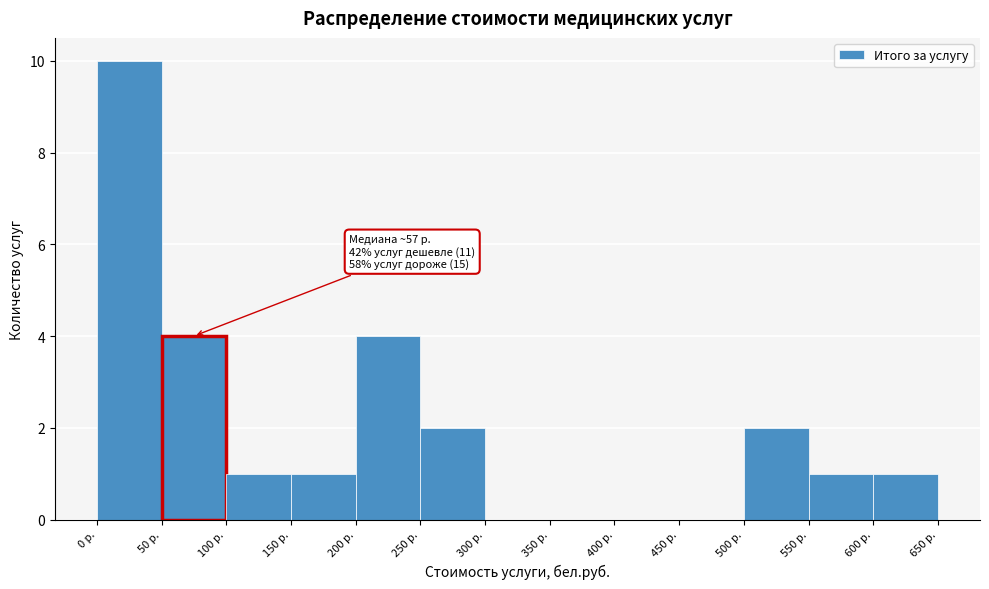

Over which range of the x-axis is the bar tallest?

0 to 50